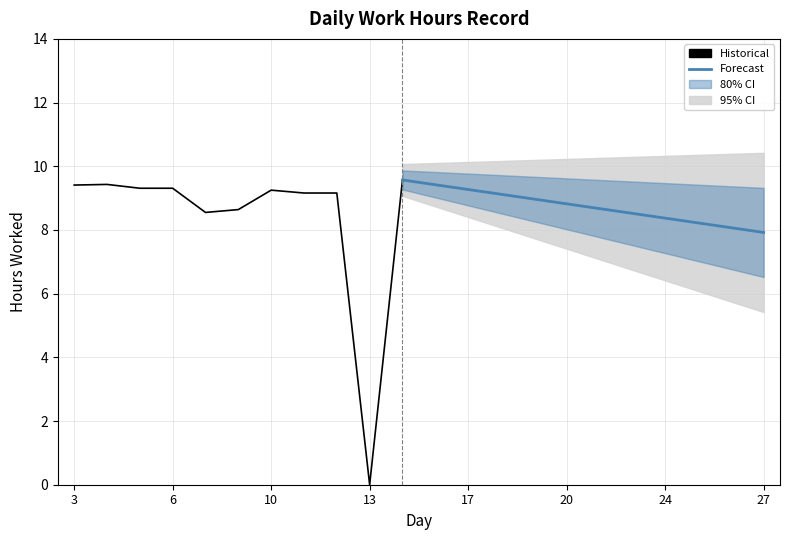

Rank the categories by value from highest to lowest.

14, 4, 20, 3, 19, 5, 6, 21, 22, 10, 26, 11, 12, 27, 15, 8, 25, 7, 24, 17, 13, 18